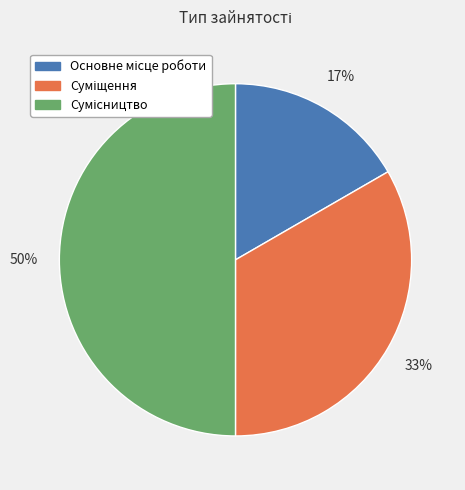

To the nearest percent, what is the difference between the largest and smallest slice percentages?

33%